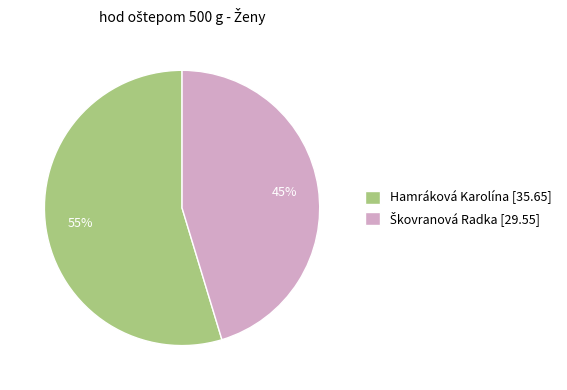

Is it true that Hamráková Karolína is 55% of the pie?

True